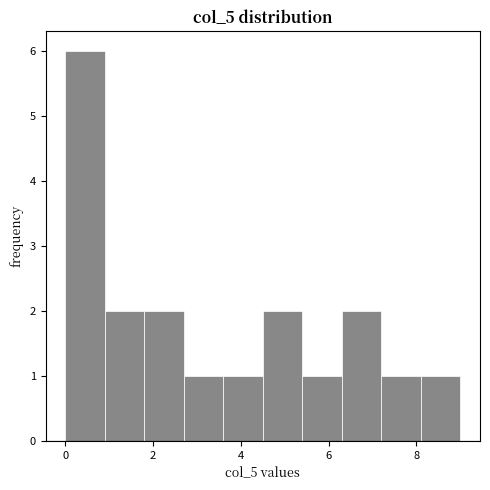

Reading left to right, list every bar in this chart as the range it spans on the x-axis followed by its height. Neither the bar edges nor the heights are printed on the chart, so give them approximately, as read against the axes.

0.0 to 0.9: 6
0.9 to 1.8: 2
1.8 to 2.7: 2
2.7 to 3.6: 1
3.6 to 4.5: 1
4.5 to 5.4: 2
5.4 to 6.3: 1
6.3 to 7.2: 2
7.2 to 8.1: 1
8.1 to 9.0: 1